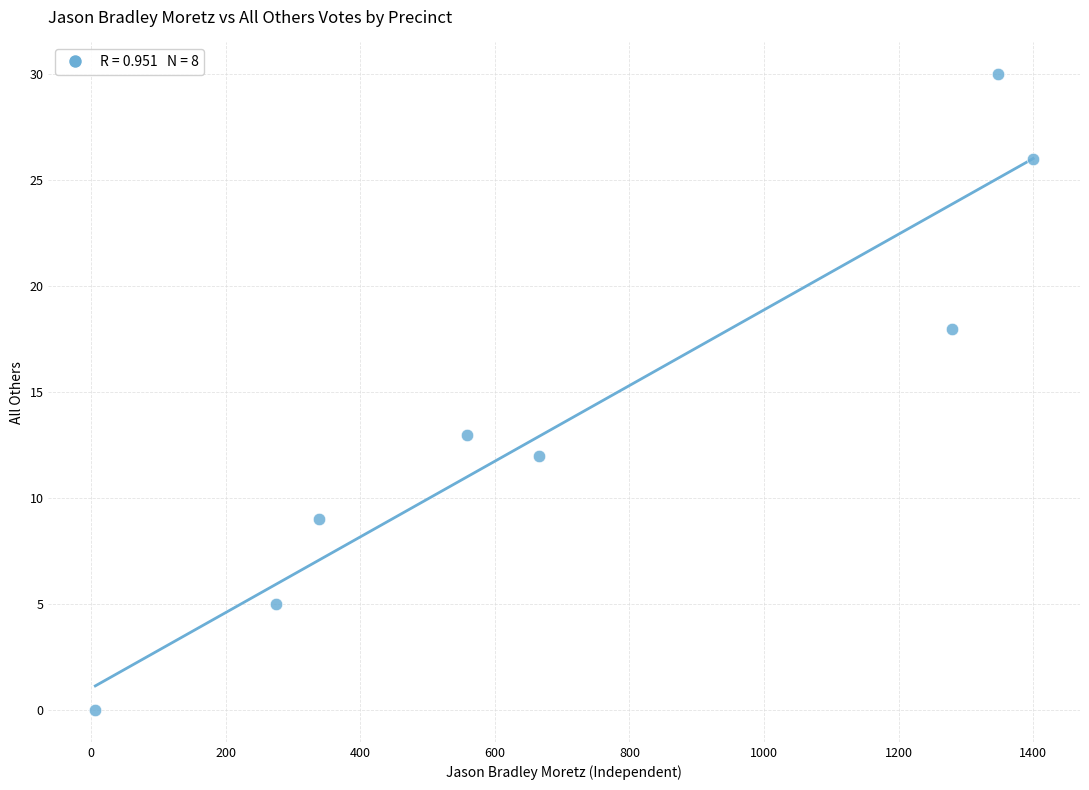

What Y value in the scatter plot is closest to 15?

13